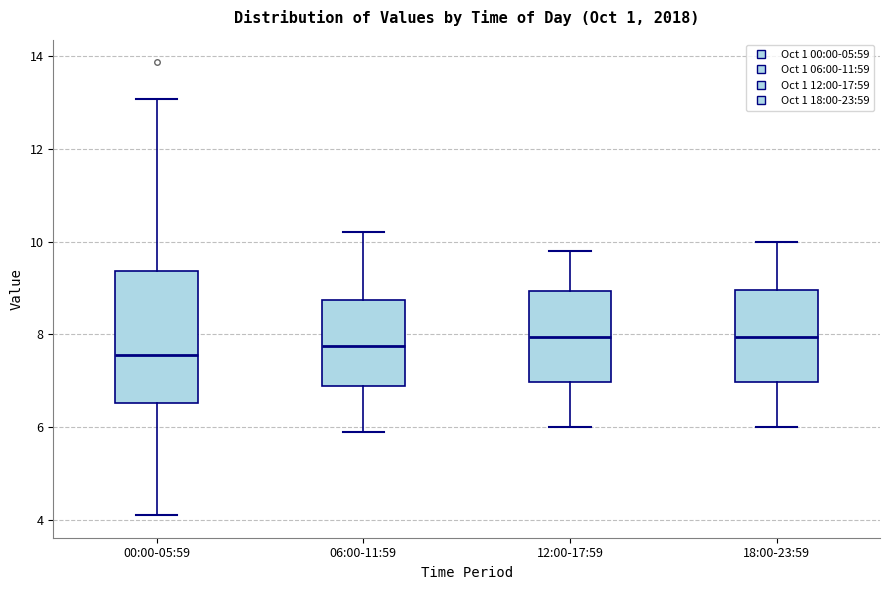

Where does the lower whisker of the box for 12:00-17:59 end on the y-axis? The values are not printed on the chart, so give them approximately, as read against the axis.

6.0